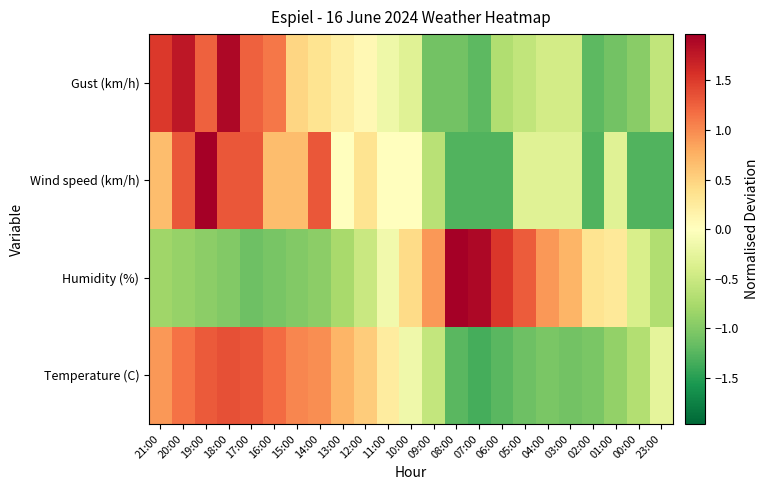

Count the number of categories in the chart.

23